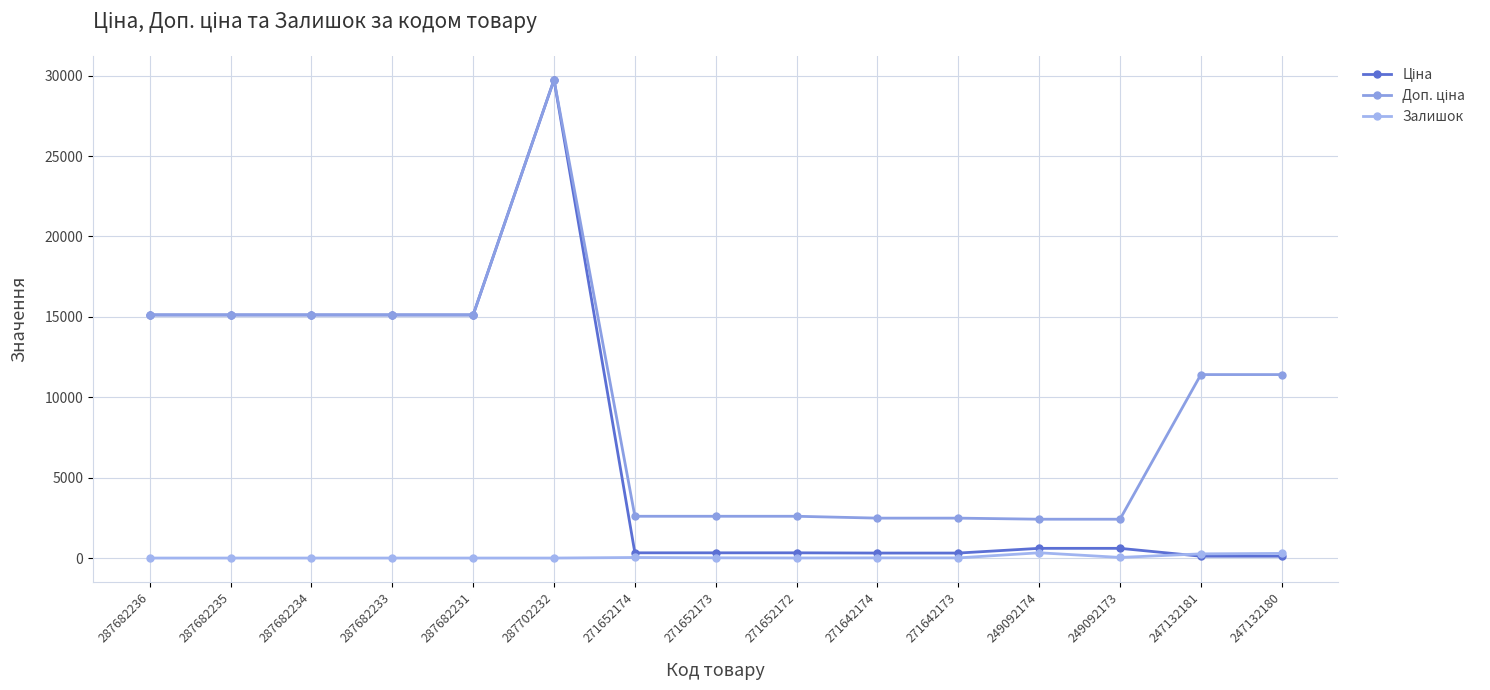

Is it true that Залишок equals 10.0 at 271642173?

True